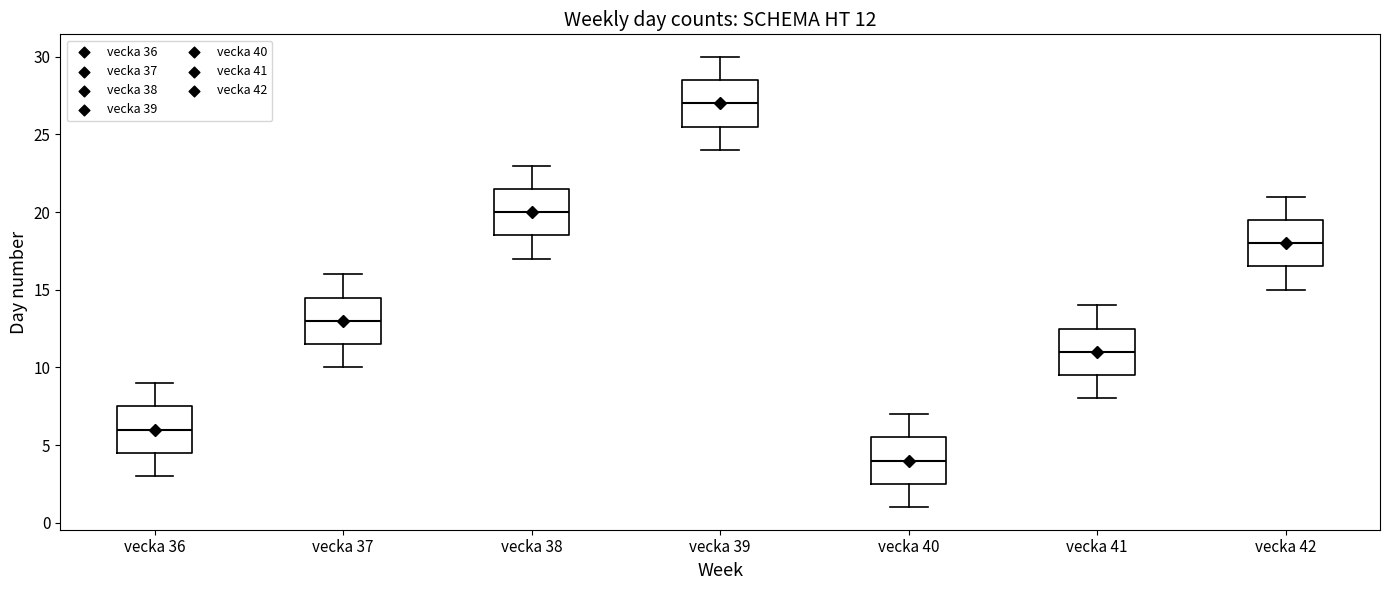

Which box has the lowest median line?

vecka 40